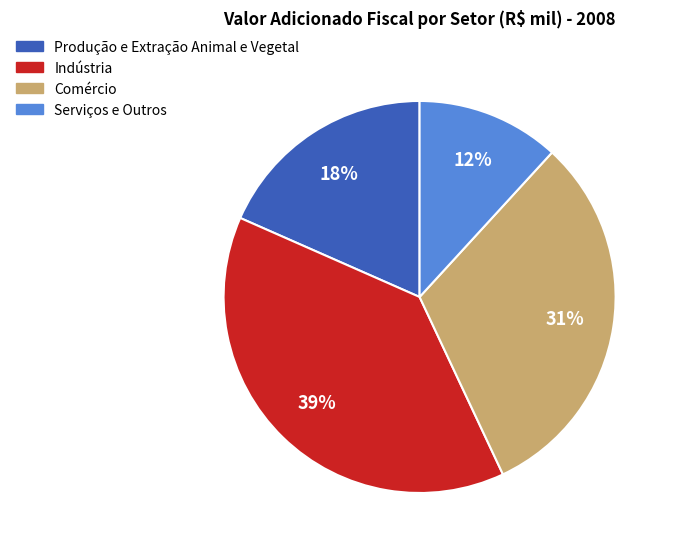

Between Indústria and Serviços e Outros, which is larger?

Indústria